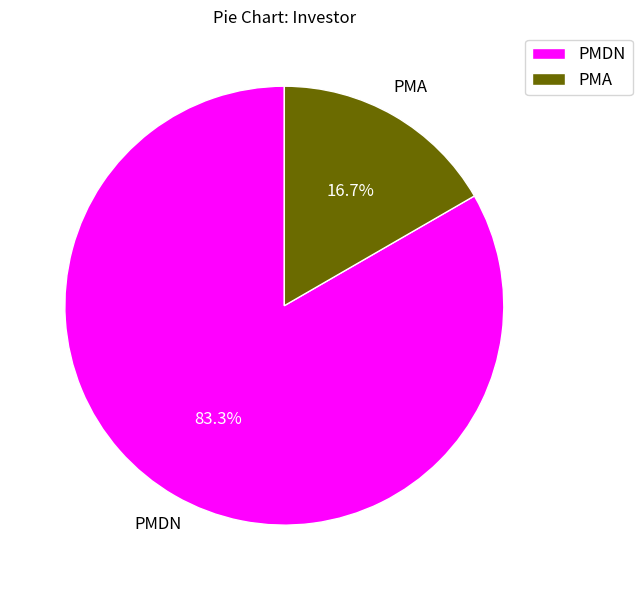

How much of the chart is everything except PMDN?

16.7%